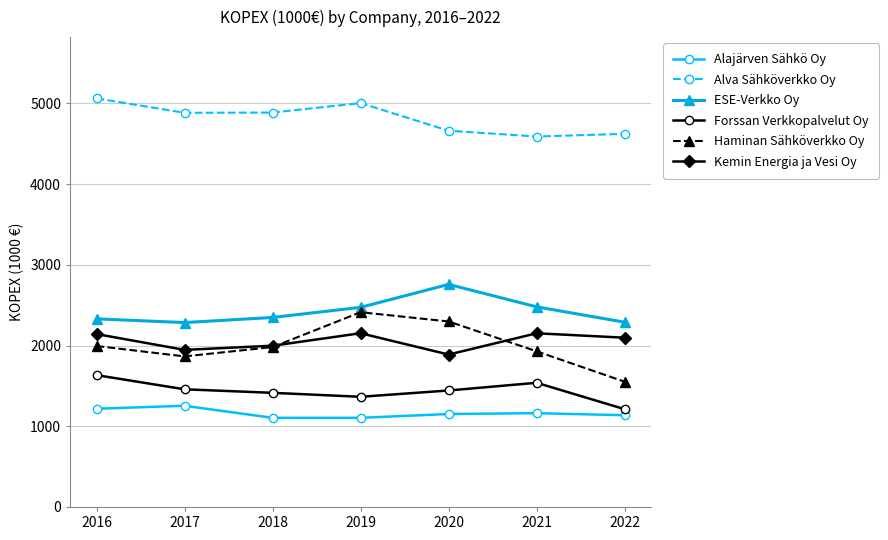

At how many categories does at least one series exceed 2466?

7